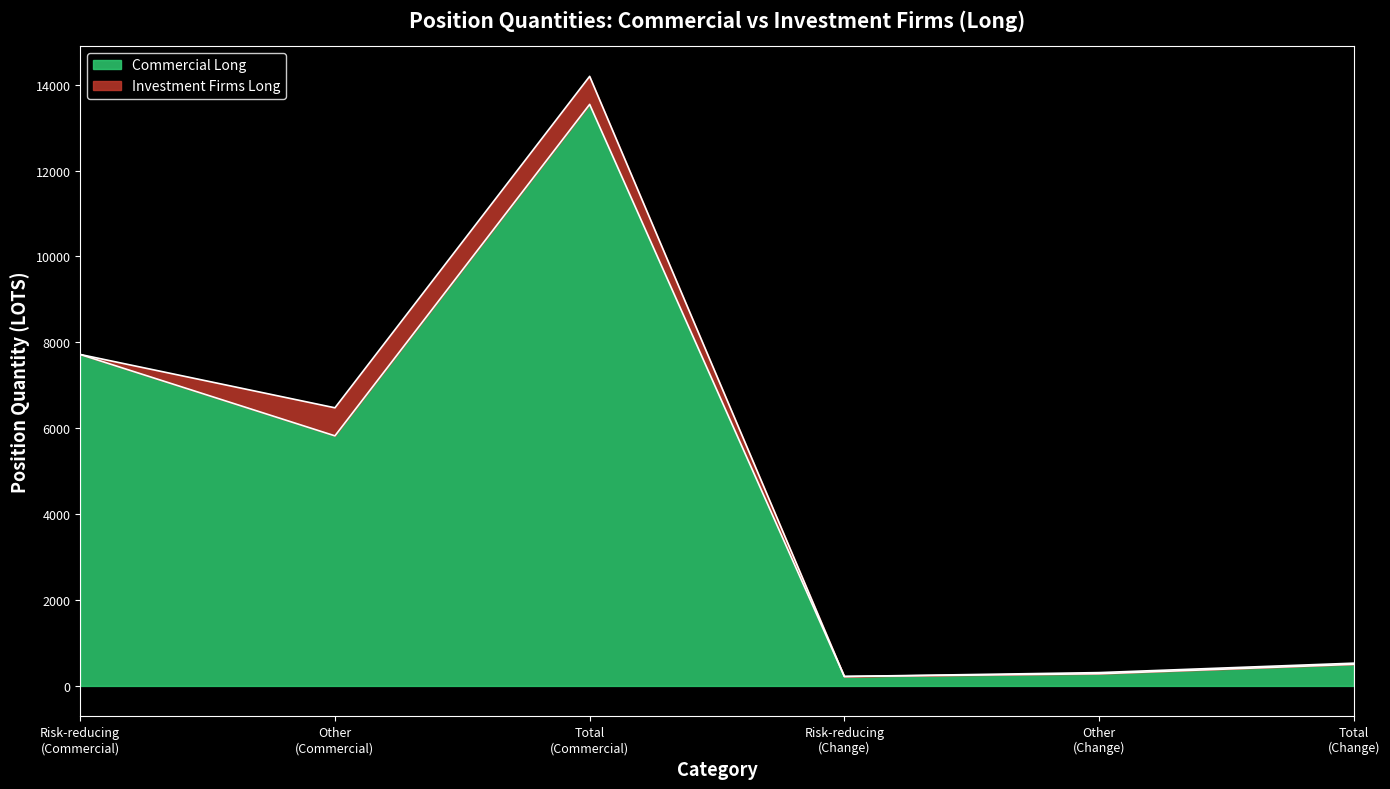

Where is the data nearest to the value 6880?

Risk-reducing
(Commercial)